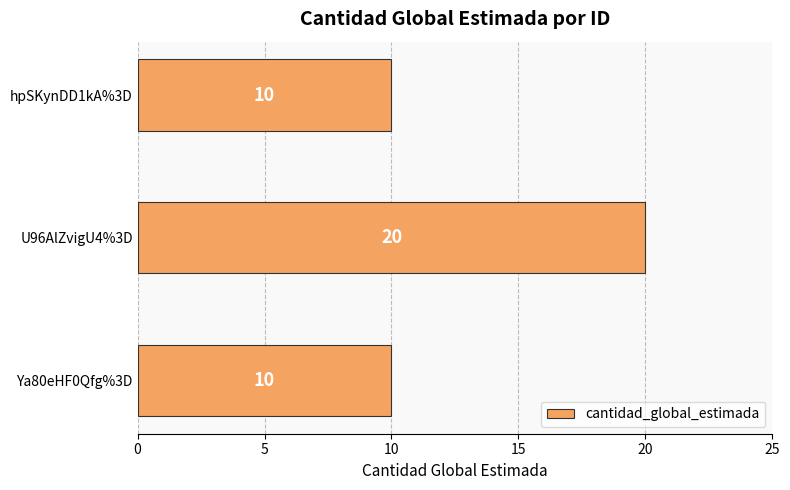

Reading top to bottom, what are all the values shown in this chart?

hpSKynDD1kA%3D=10	U96AlZvigU4%3D=20	Ya80eHF0Qfg%3D=10